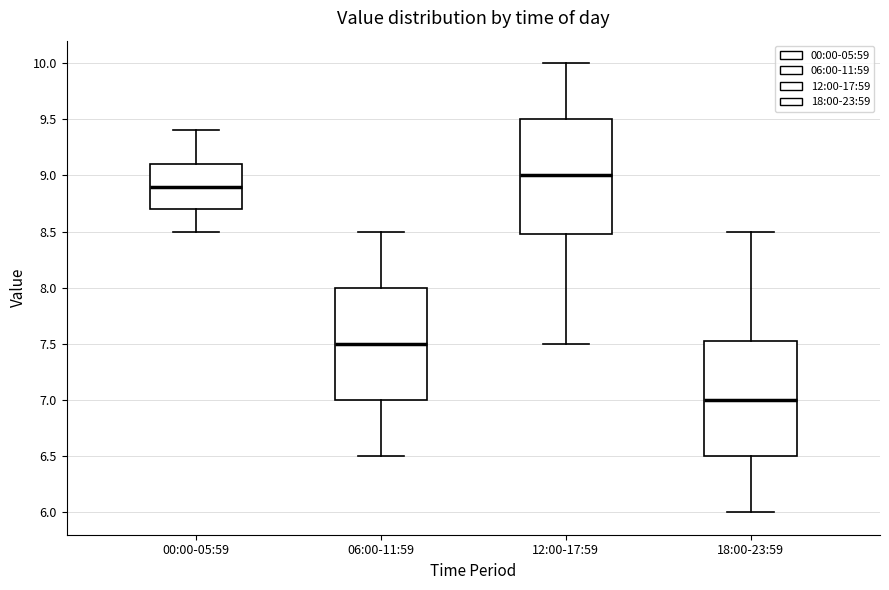

Reading left to right, transcribe this box plot: for each box, give where its median line is, the range the box spans, and where its two whiskers end, as read against the y-axis. The values are not printed on the chart, so give them approximately, as read against the axis.

00:00-05:59: median 8.90, box 8.70 to 9.10, whiskers 8.50 to 9.40
06:00-11:59: median 7.50, box 7.00 to 8.00, whiskers 6.50 to 8.50
12:00-17:59: median 9.00, box 8.50 to 9.50, whiskers 7.50 to 10.00
18:00-23:59: median 7.00, box 6.50 to 7.55, whiskers 6.00 to 8.50